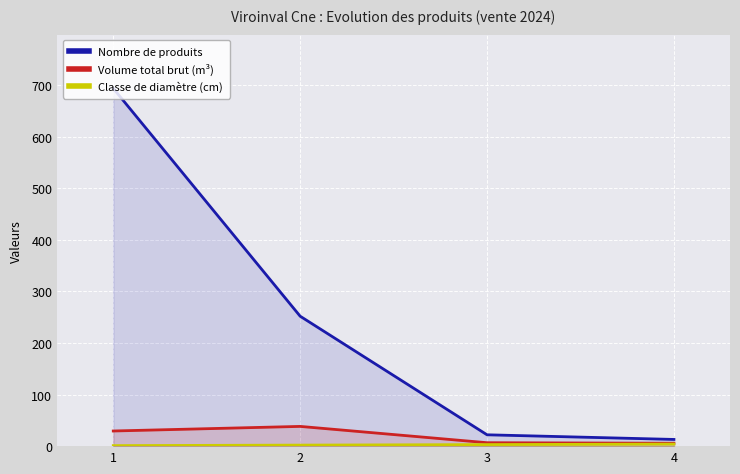

At which label does Classe de diamètre (cm) first exceed 3?

4